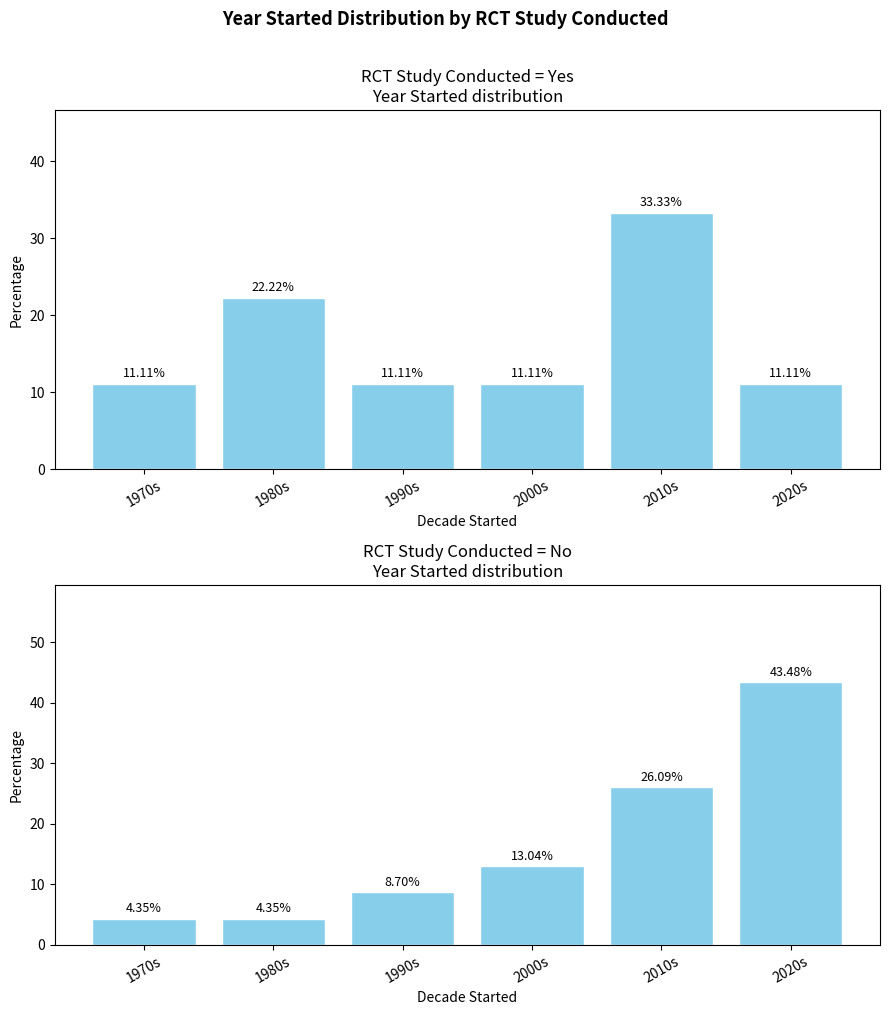

What is the label of the 6th bar from the right?

1970s